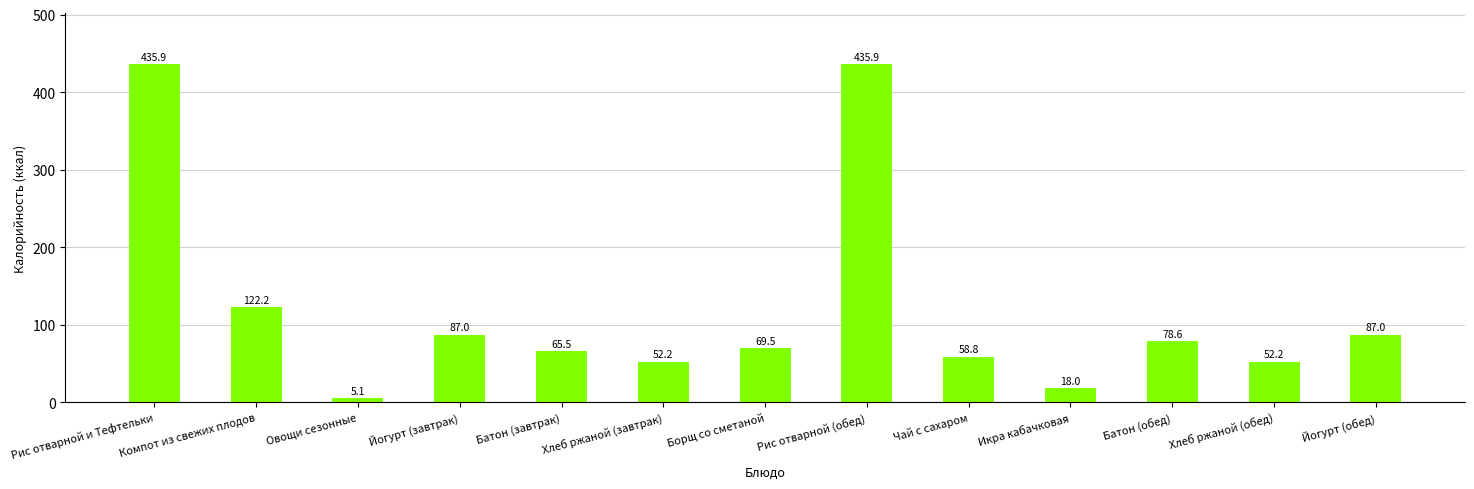

What is the difference between the maximum and second lowest values?

417.9